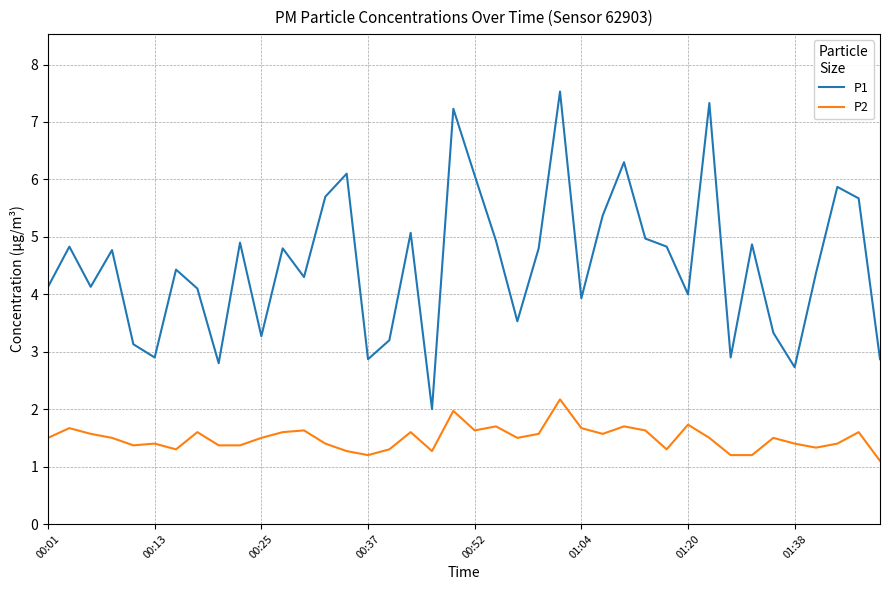

Which series has the largest range (max minus min)?

P1